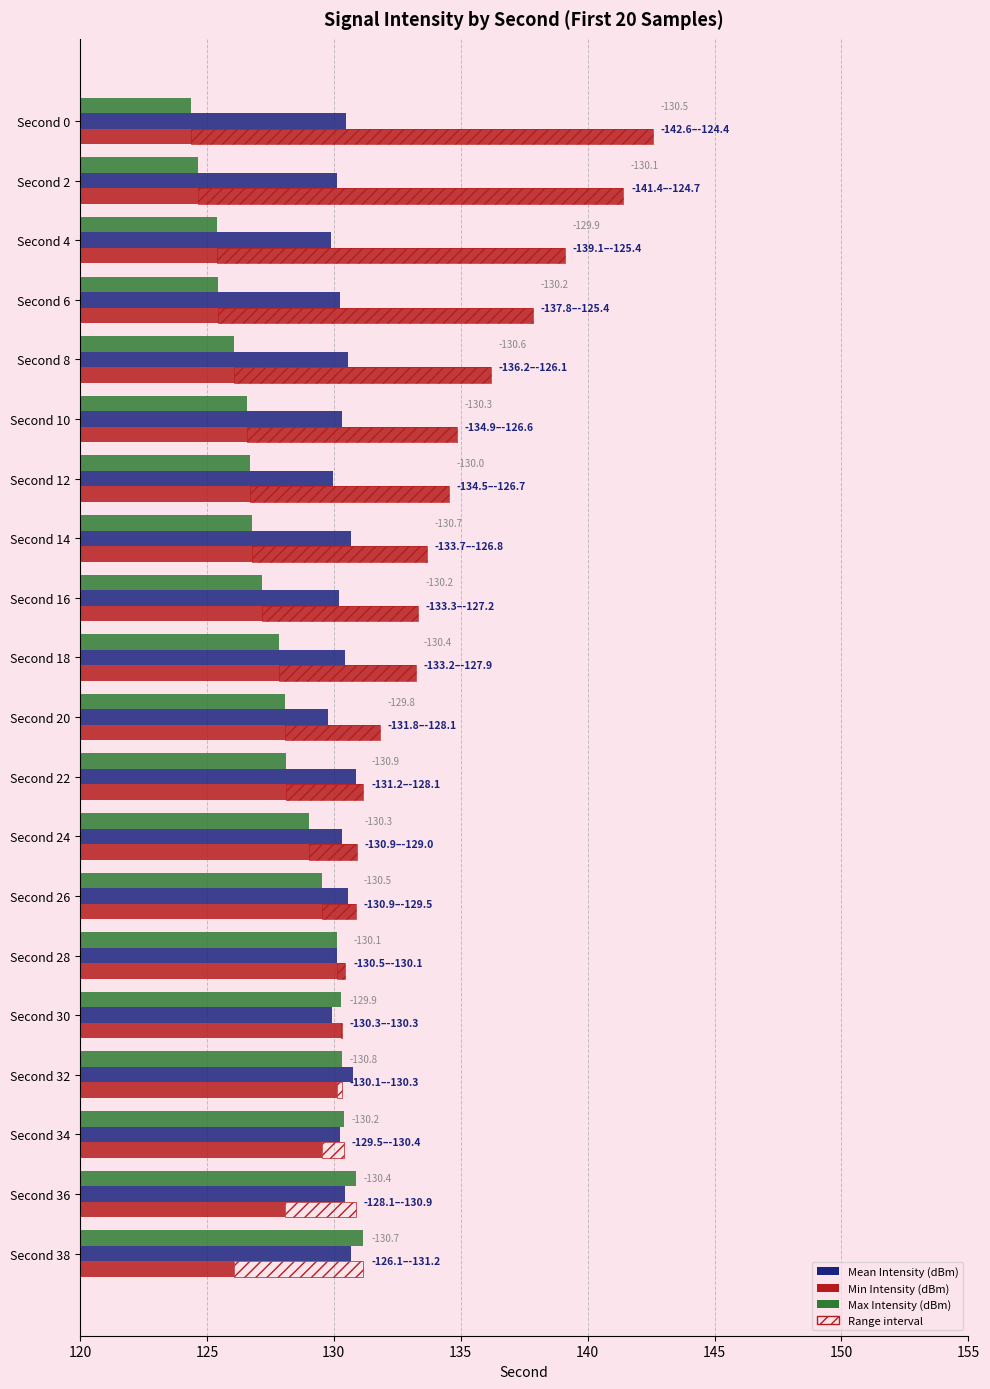

Count the number of categories in the chart.

20